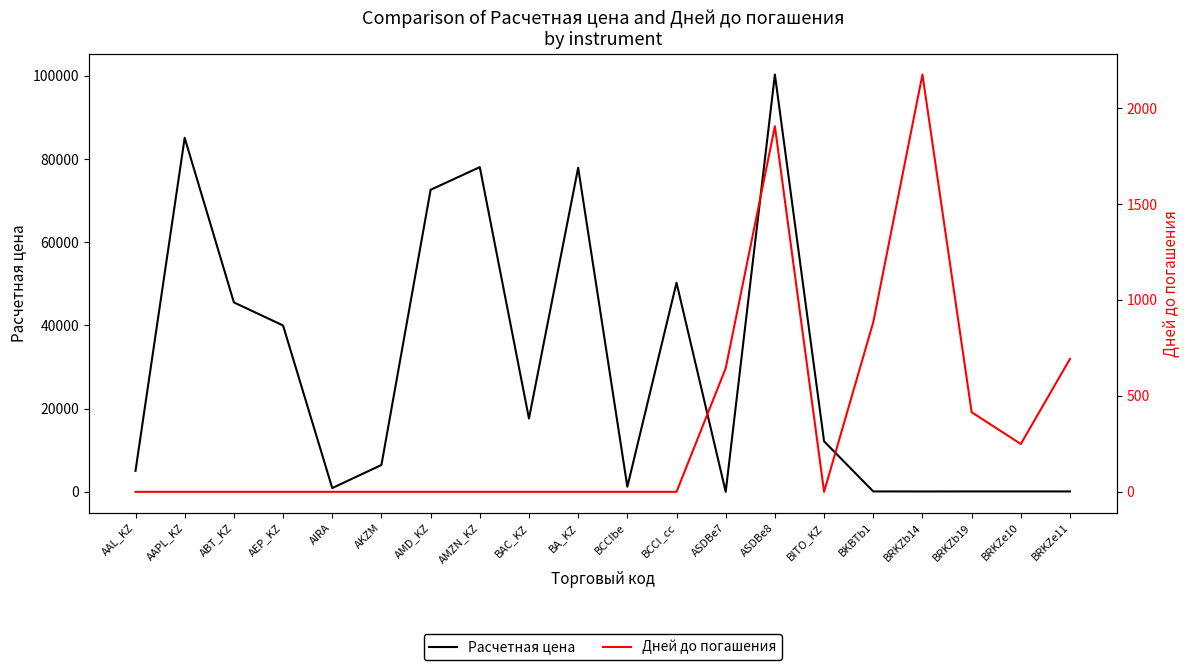

True or false: Расчетная цена and Дней до погашения cross at least once.

True